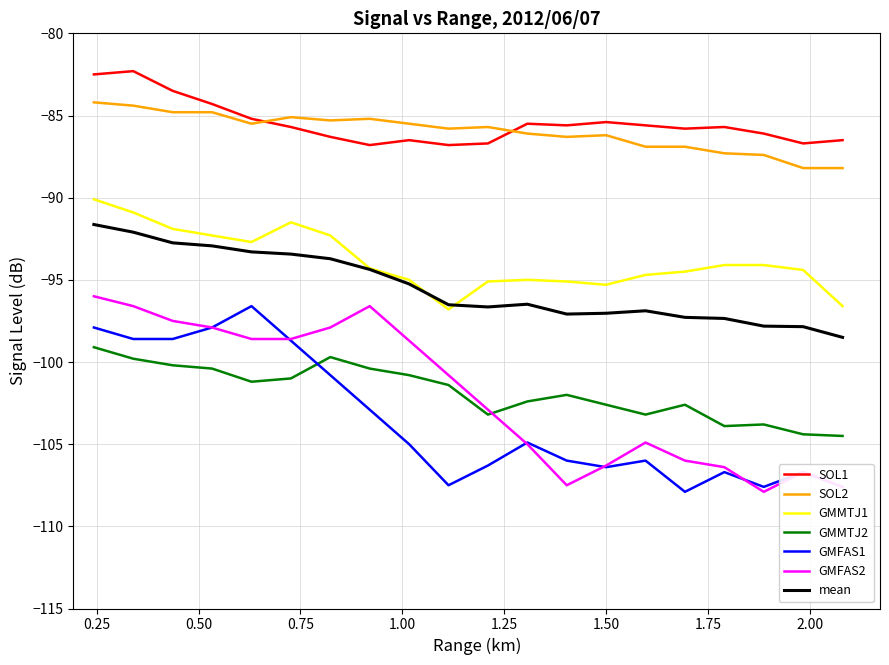

What is the maximum value shown in the chart?

-82.3